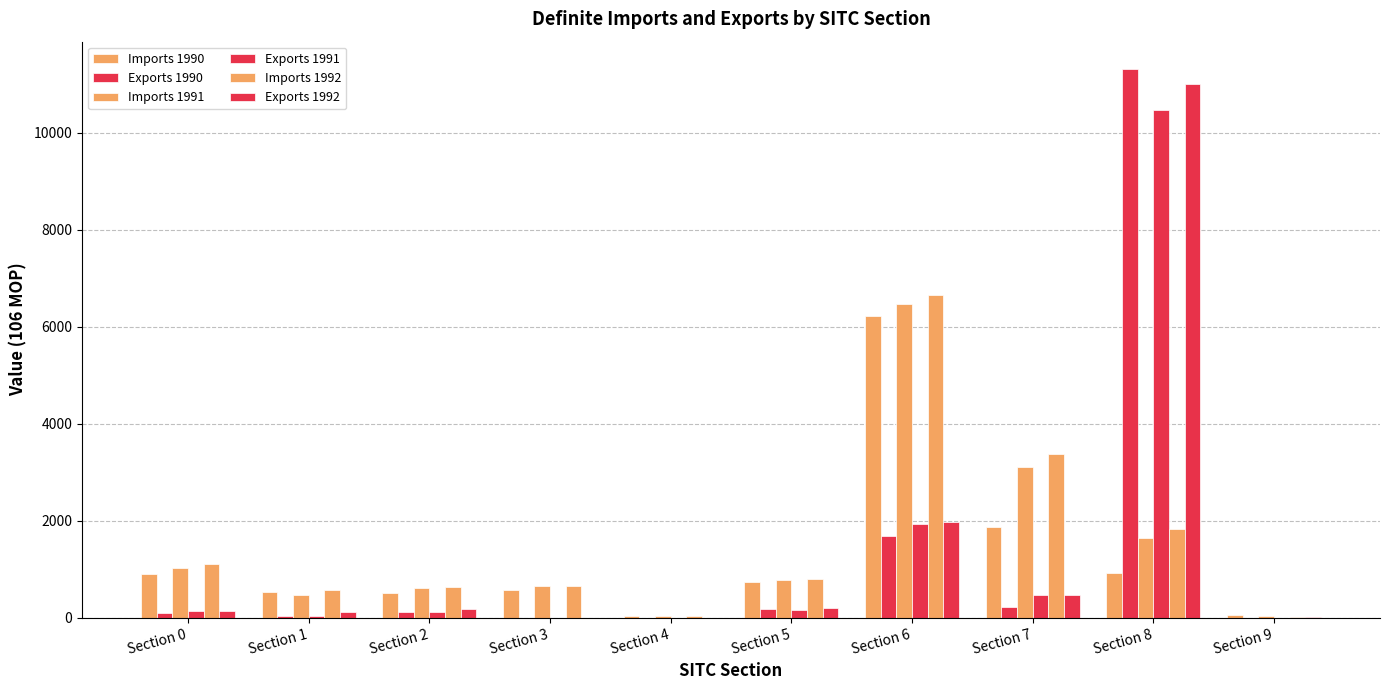

Which category has the highest value across all series?

Section 8